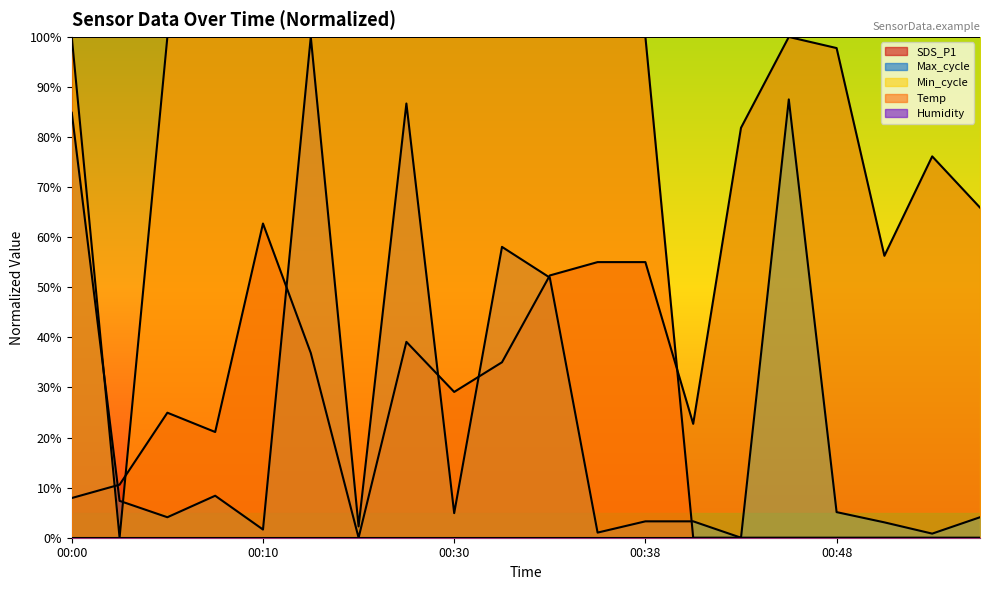

True or false: Temp has more than 0 interior local peaks.

False